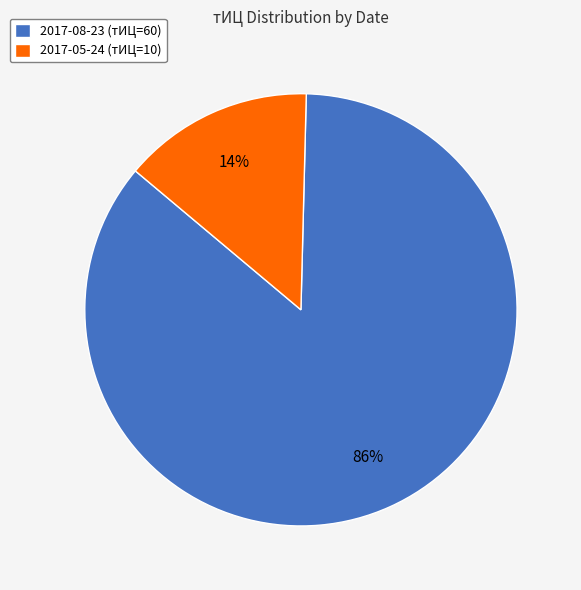

Combined, do 2017-05-24 (тИЦ=10) and 2017-08-23 (тИЦ=60) account for over 50%?

Yes